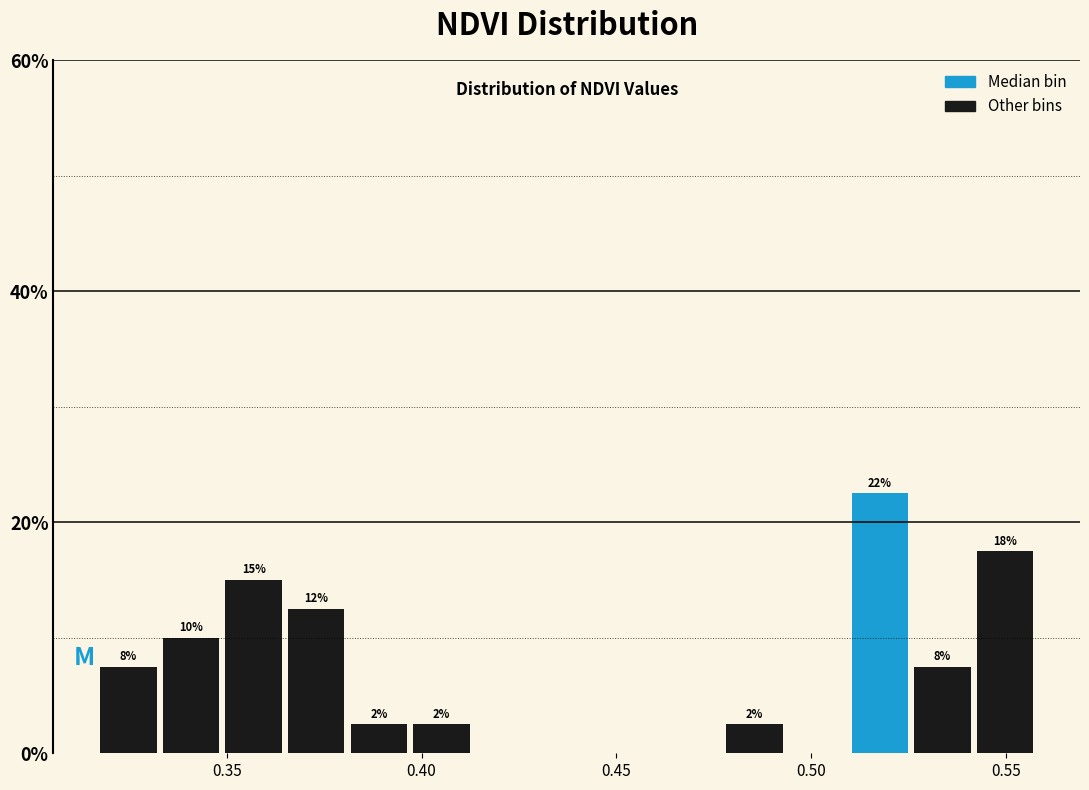

Read against the x-axis, roughly where is the centre of the tallest bar?

0.520